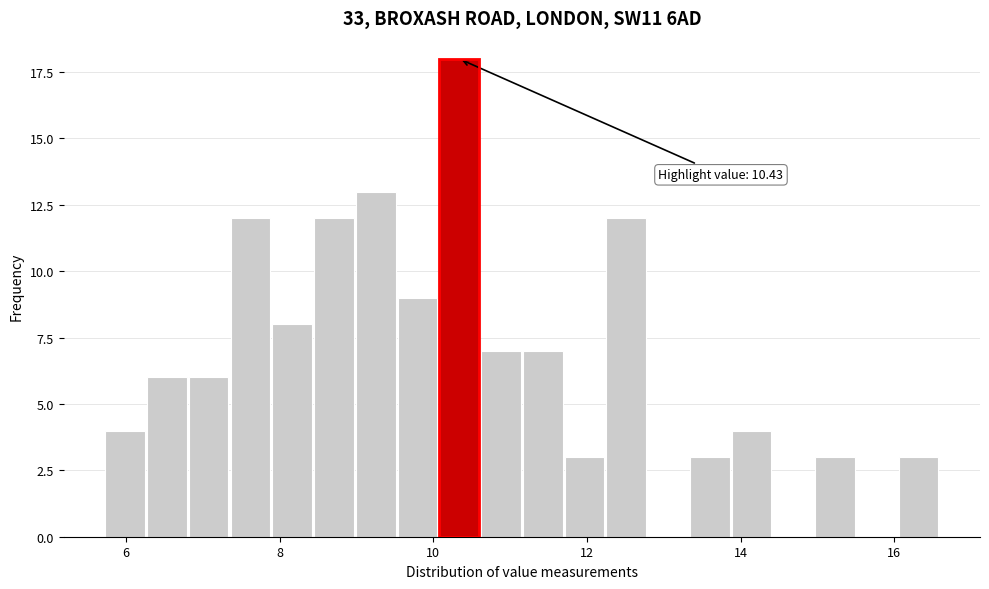

Around what value on the x-axis is the tallest bar? Give the approximate position of its centre, as read against the axis.

10.4